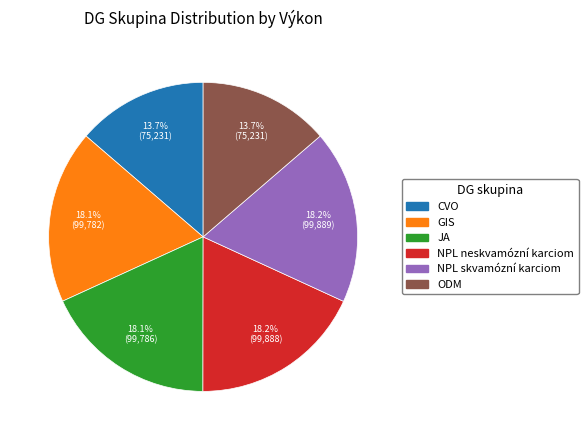

Count the number of slices in the pie.

6